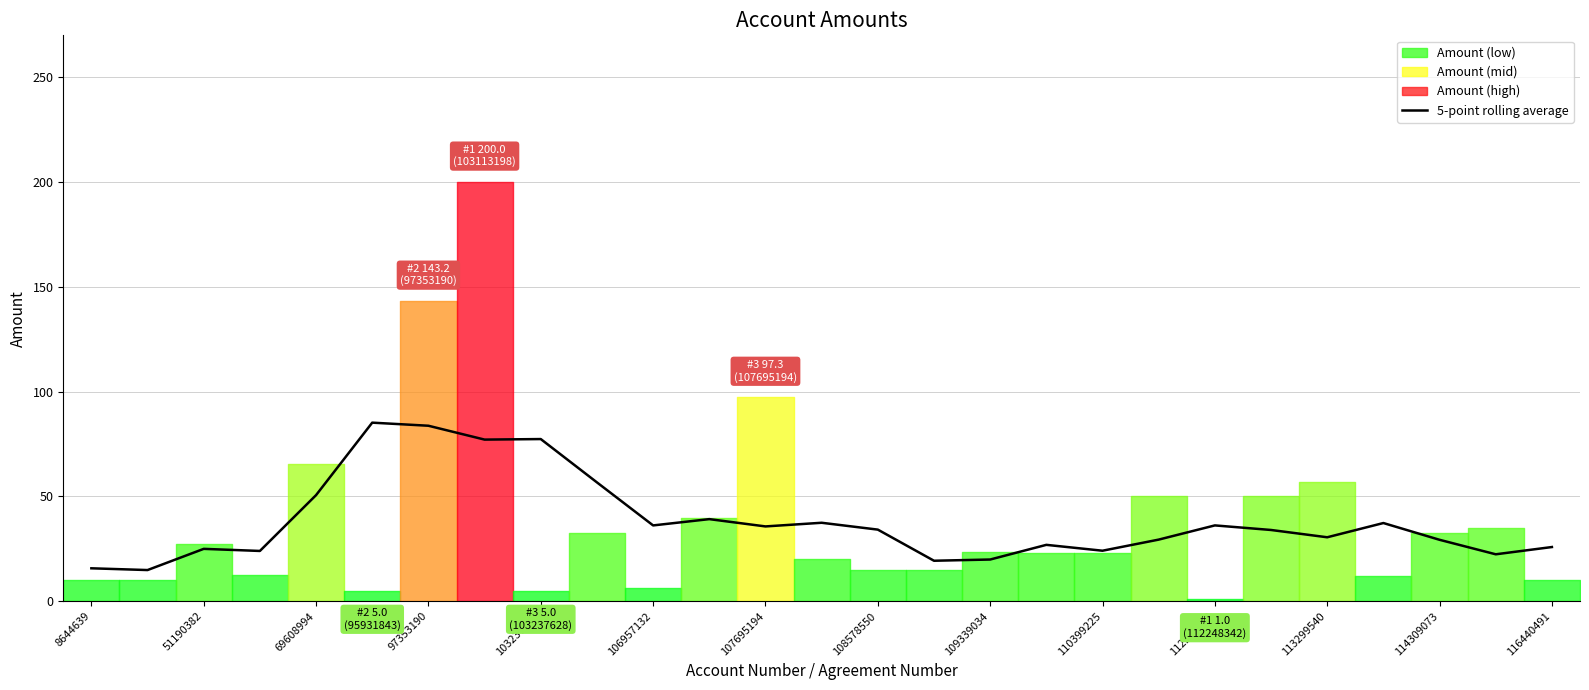

How many distinct data groups are displayed?

1